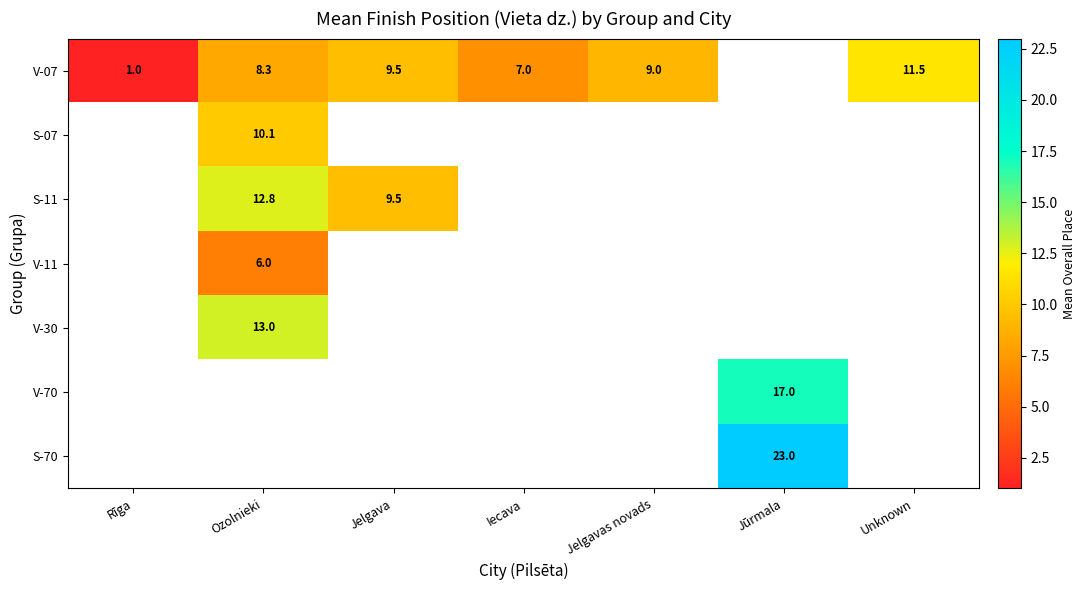

The value of V-07 at Jelgava is 9.5. True or false?

True